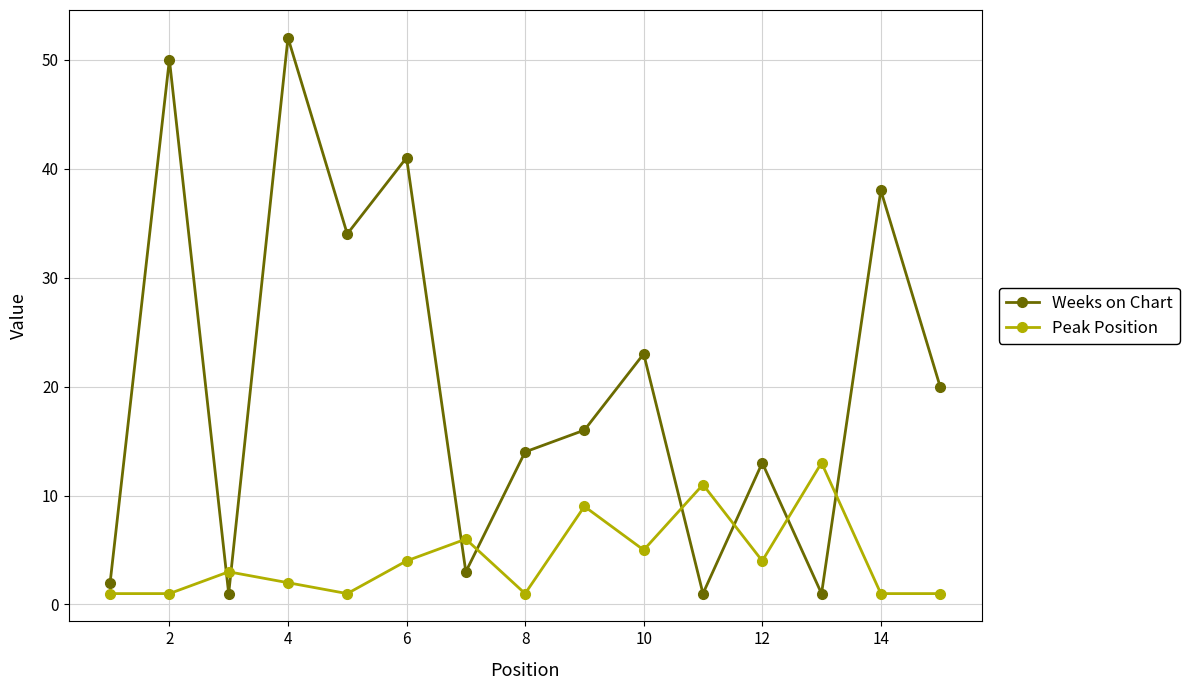

Which series has the largest total across all categories?

Weeks on Chart